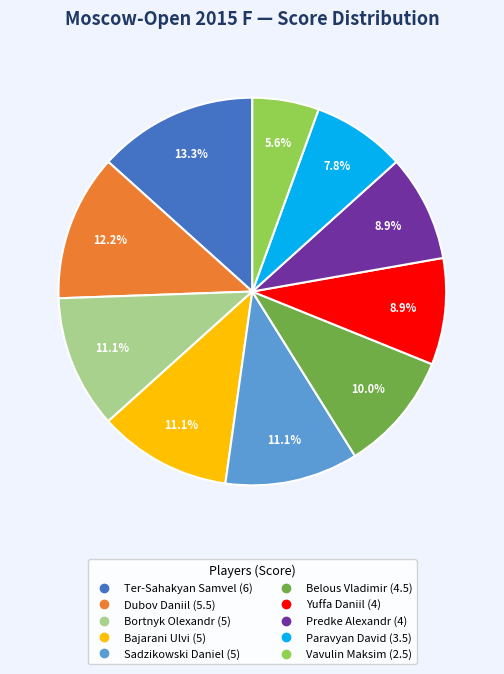

To the nearest percent, what percentage of the pie is Belous Vladimir?

10%